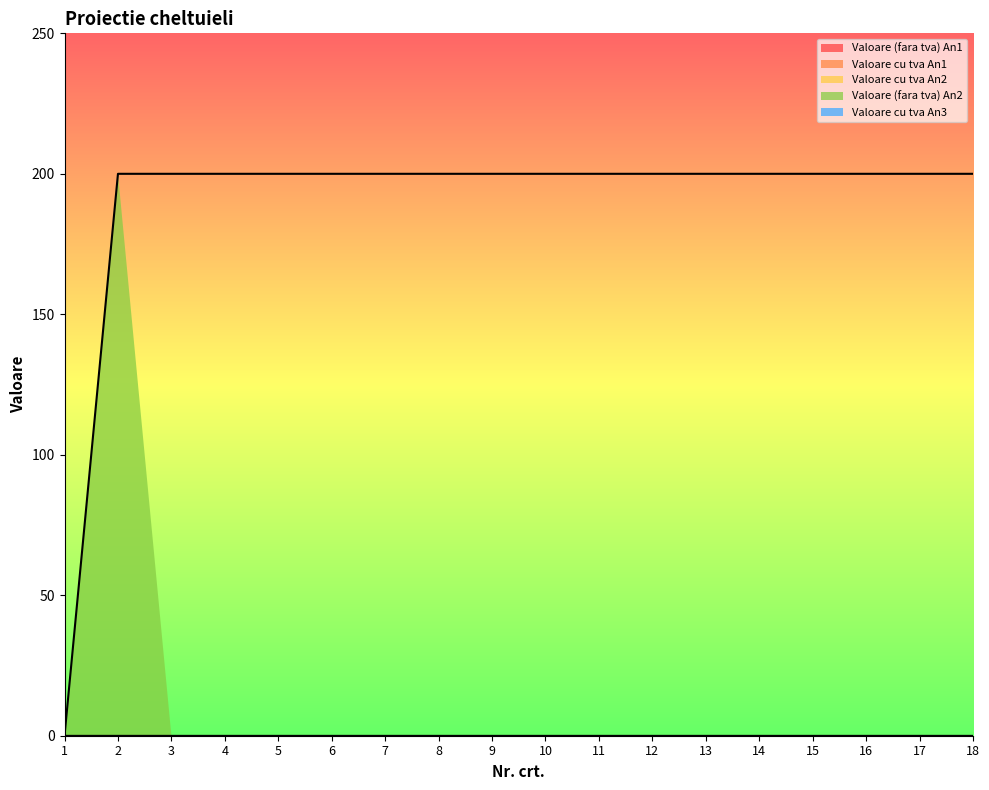

How many values in the Valoare (fara tva) An2 series exceed 0?

1